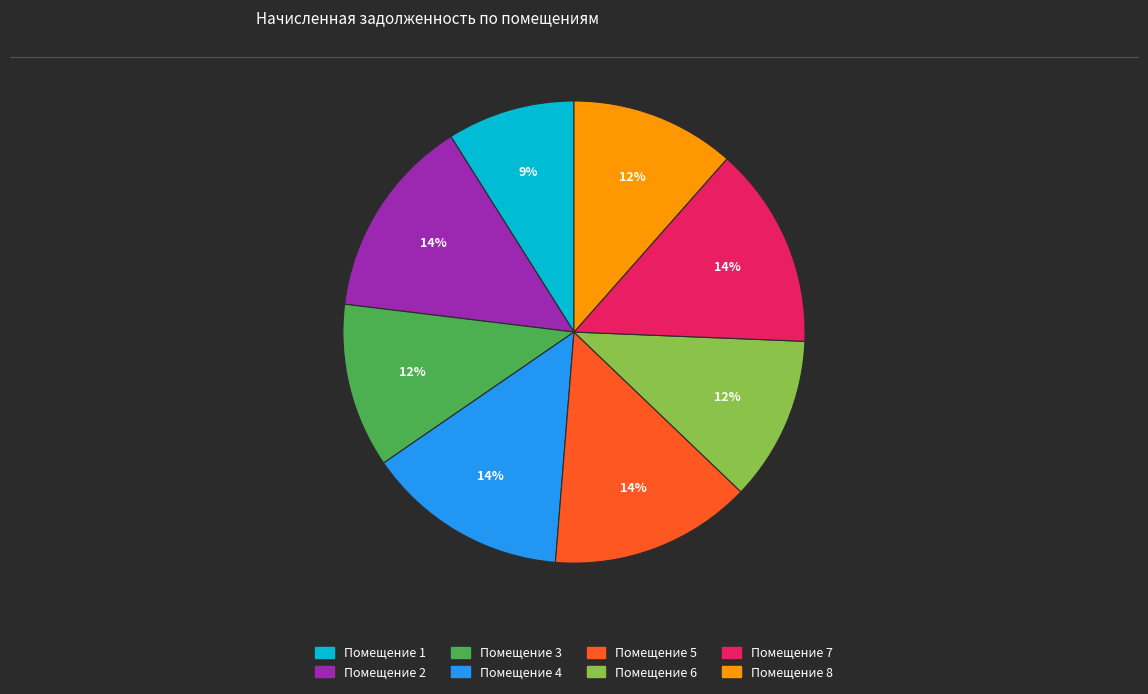

Which has a higher value, Помещение 2 or Помещение 3?

Помещение 2